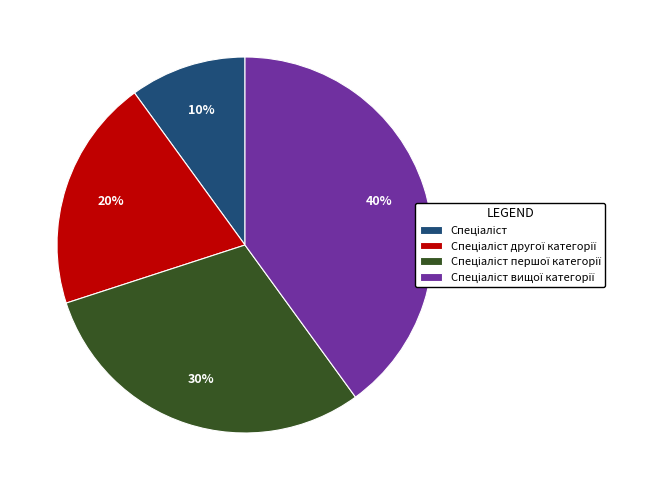

To the nearest percent, what is the difference between the largest and smallest slice percentages?

30%